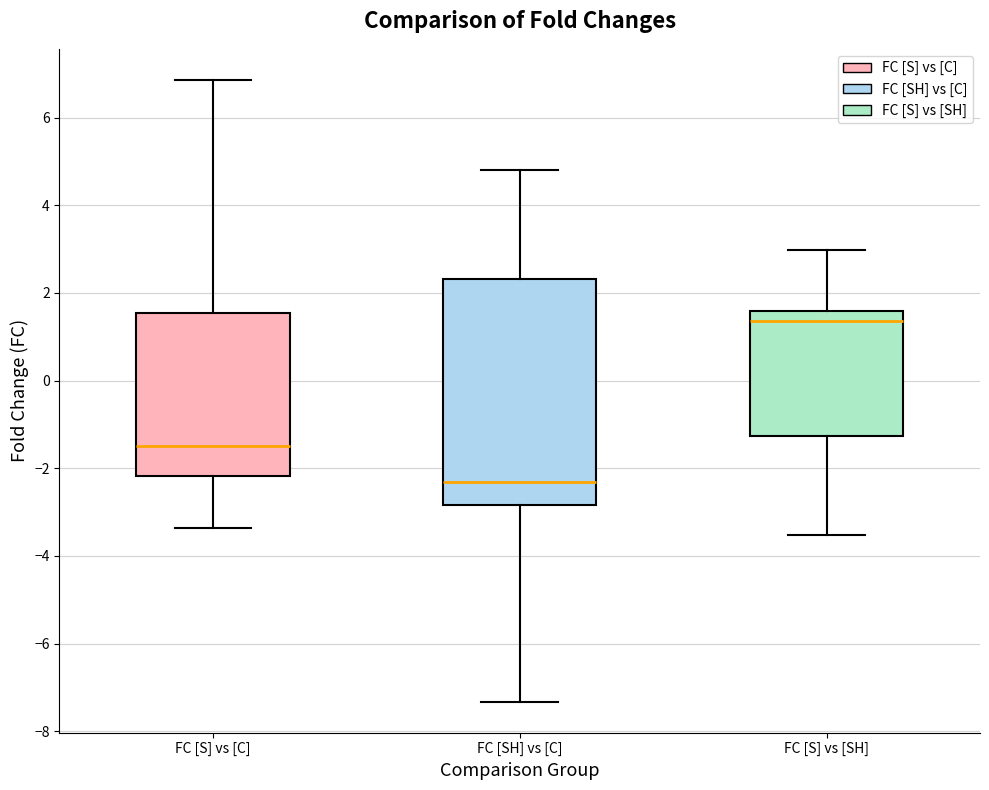

Which box has the lowest median line?

FC [SH] vs [C]